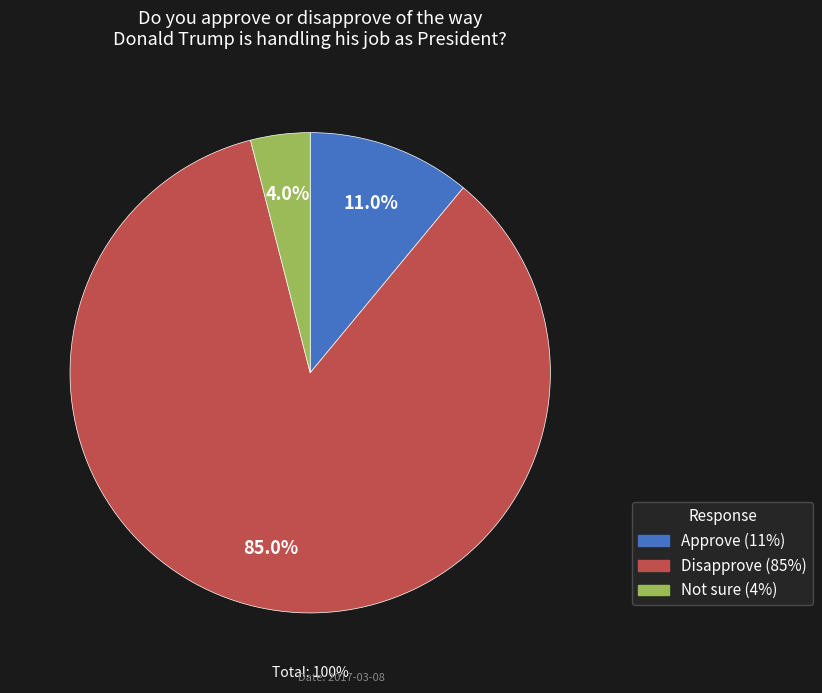

To the nearest percent, what is the difference between the largest and smallest slice percentages?

81%